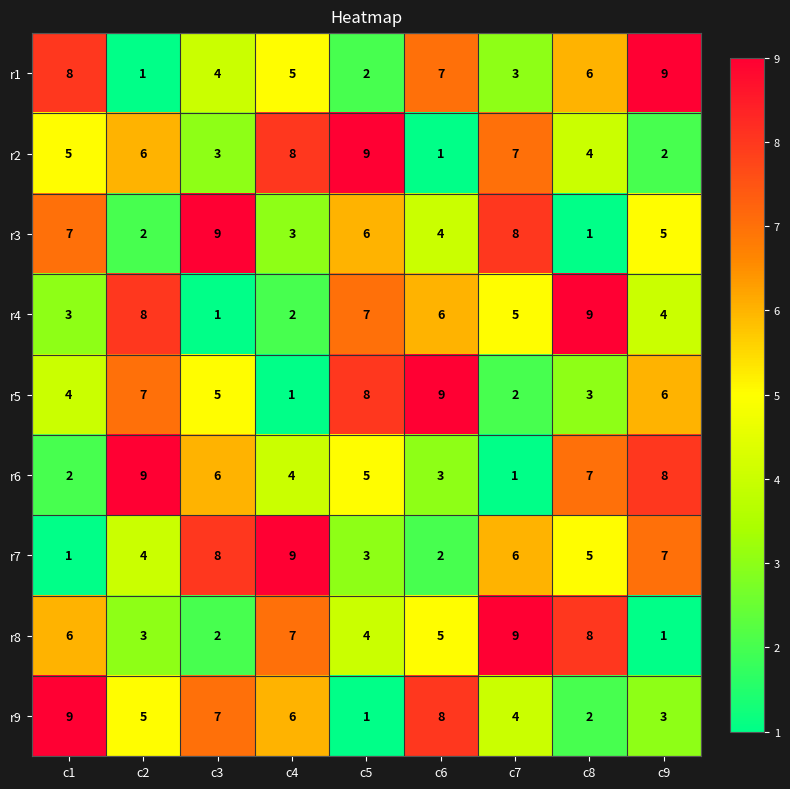

What is the maximum value for r1?

9